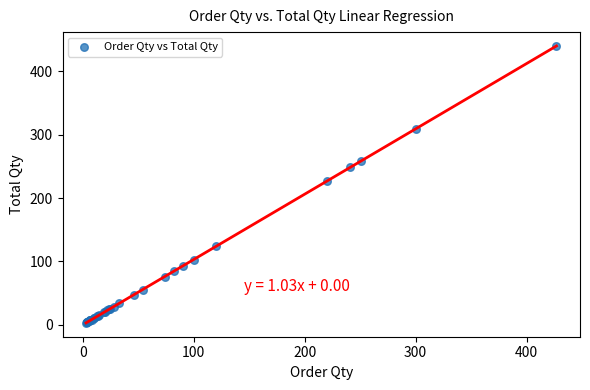

What Y value in the scatter plot is closest to 221?

226.6